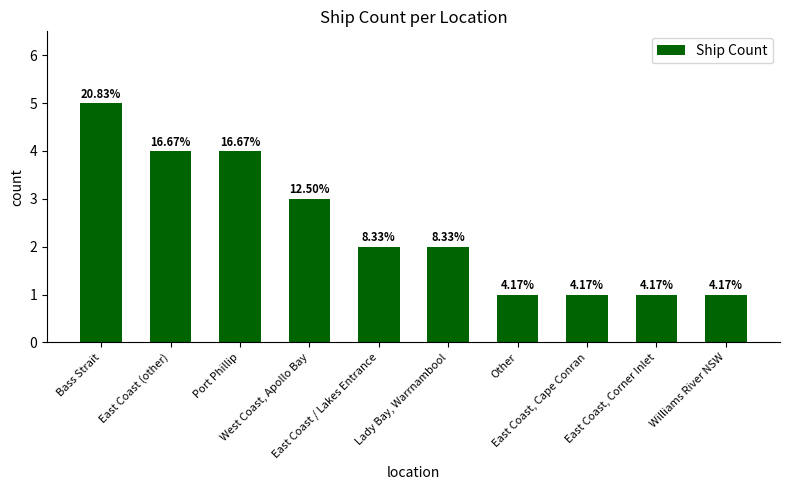

At which label is the value closest to 3?

West Coast, Apollo Bay